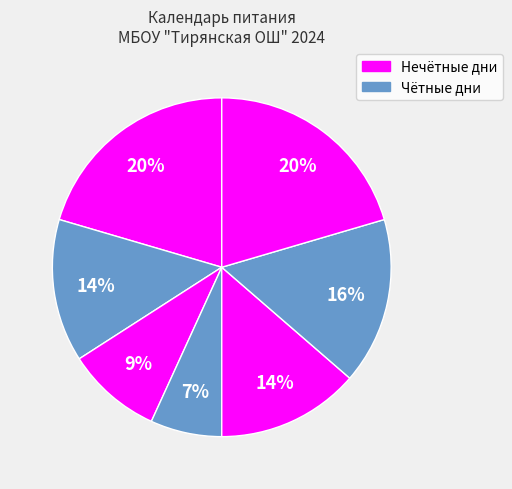

How many segments does this pie chart have?

7